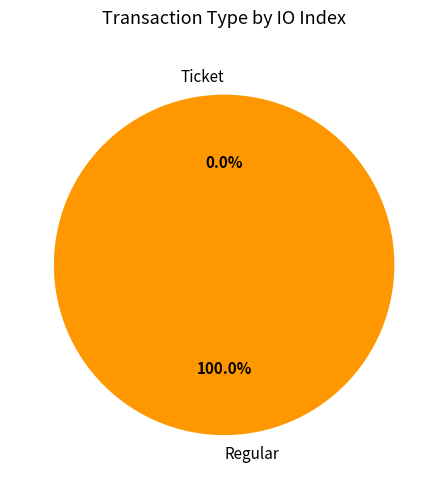

True or false: Ticket accounts for 1% of the total.

False